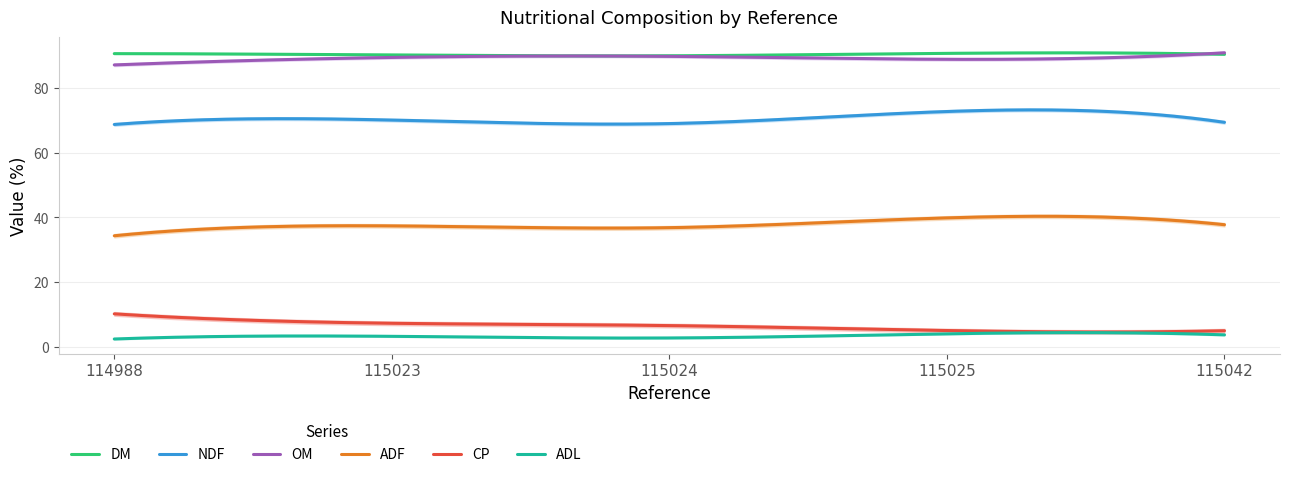

Which category has the highest value in the OM series?

115042